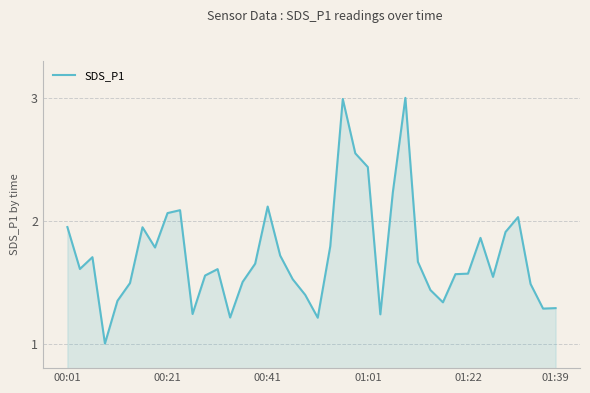

What is the smallest value displayed?

1.0